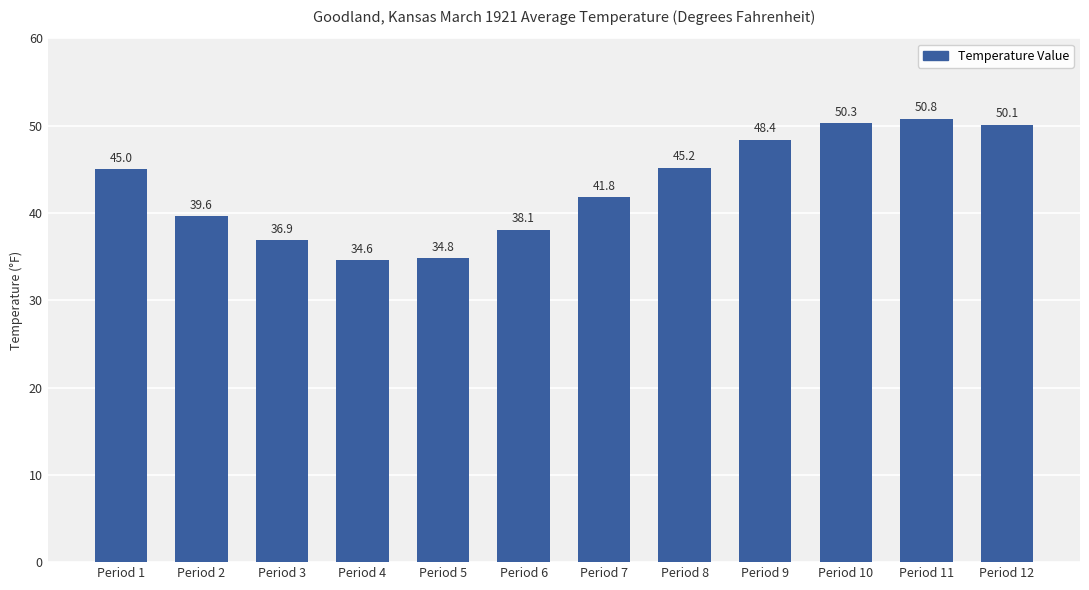

Reading left to right, list all the values displayed in this chart.

Period 1=45.0	Period 2=39.6	Period 3=36.9	Period 4=34.6	Period 5=34.8	Period 6=38.1	Period 7=41.8	Period 8=45.2	Period 9=48.4	Period 10=50.3	Period 11=50.8	Period 12=50.1